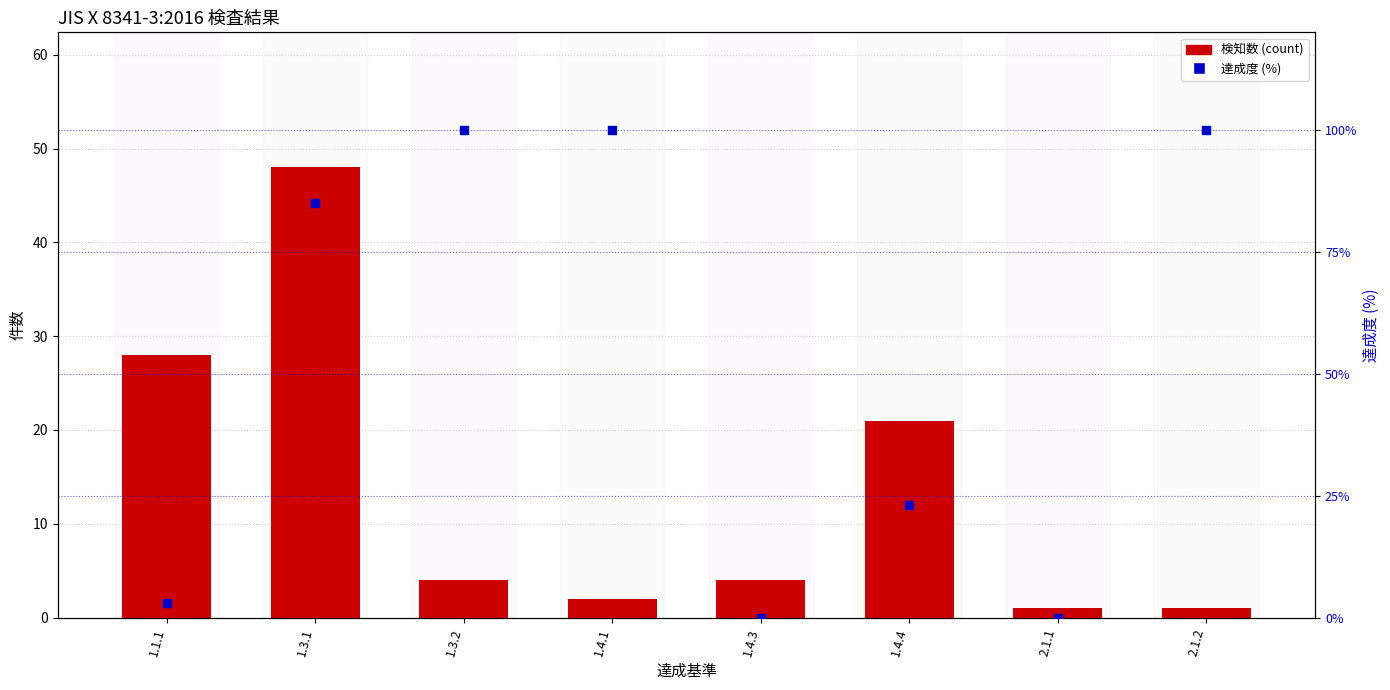

Which series contains the highest Y value?

達成度 (%)